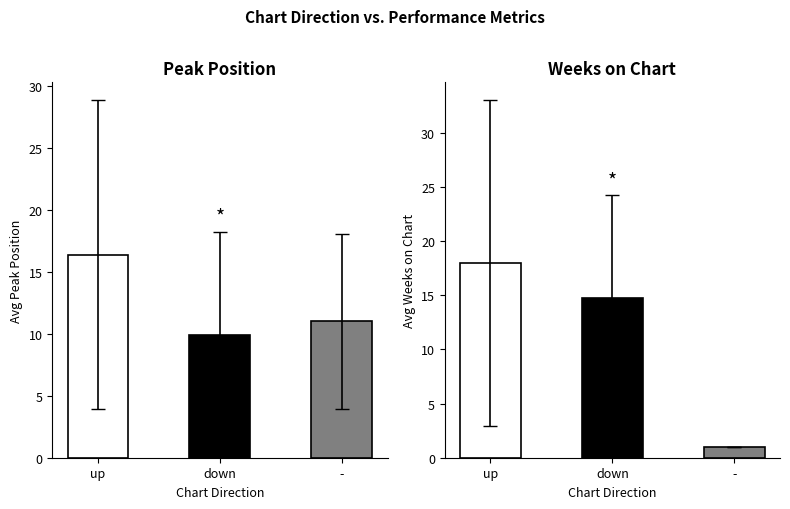

At how many categories does at least one series exceed 8?

3